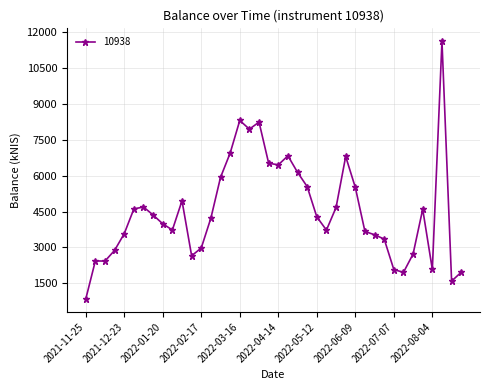

How many data points are less than 4279?

20